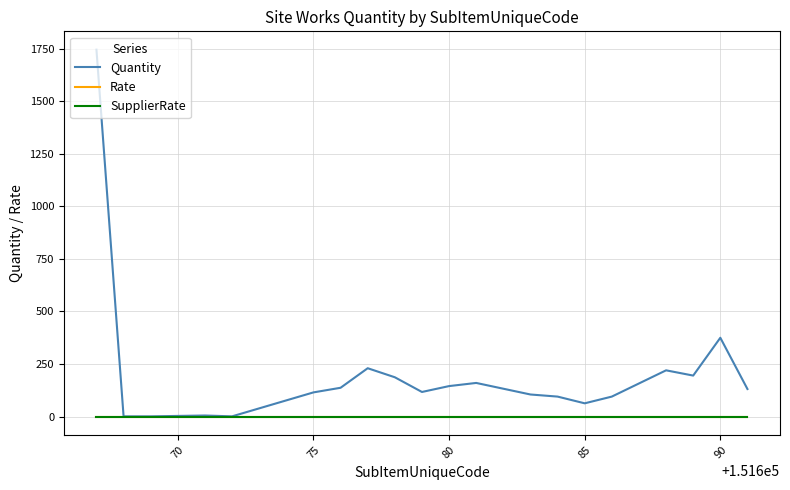

Does the chart have visible grid lines?

Yes